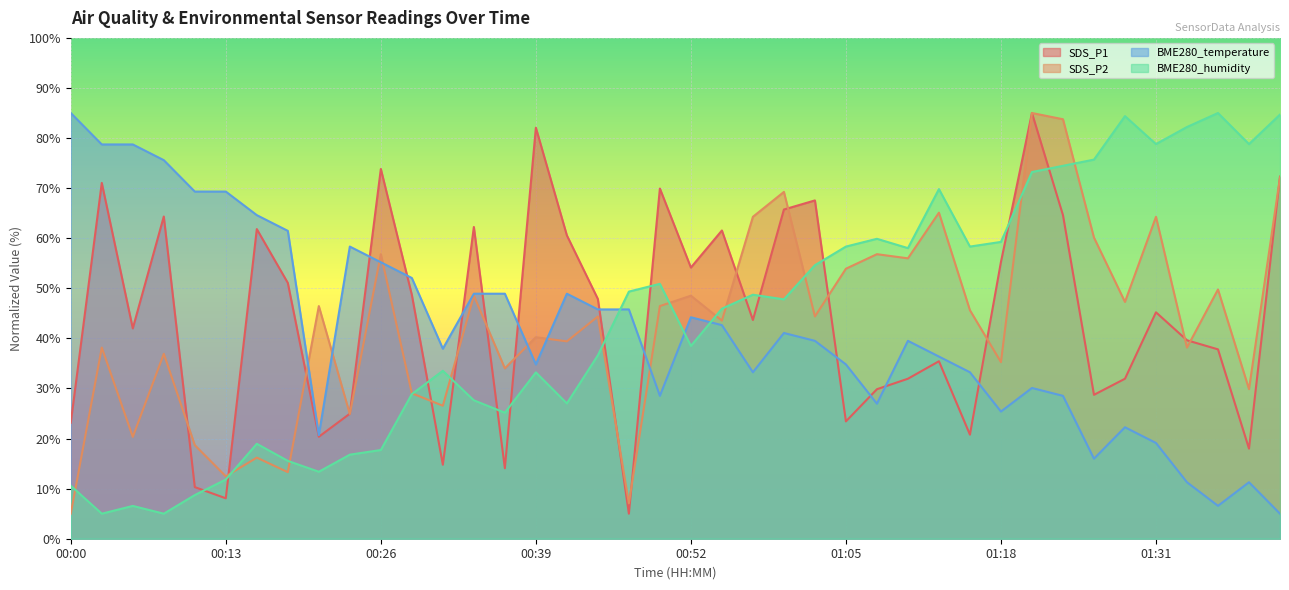

What is the difference between the highest and lowest values at 01:31?

59.7